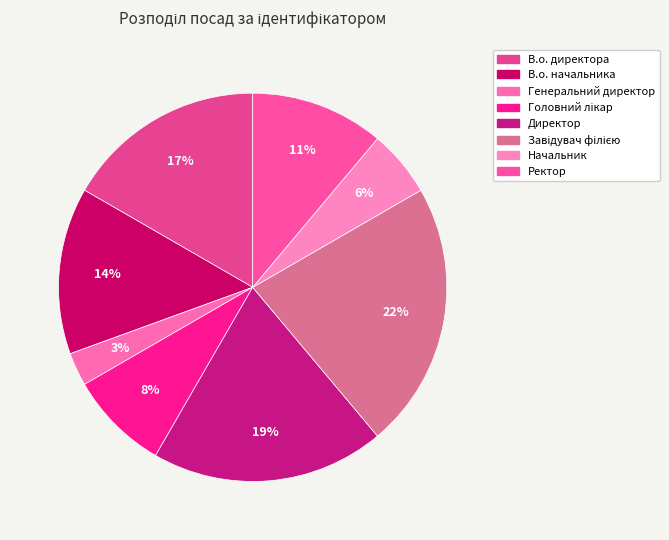

Which category has the smallest portion of the pie?

Генеральний директор